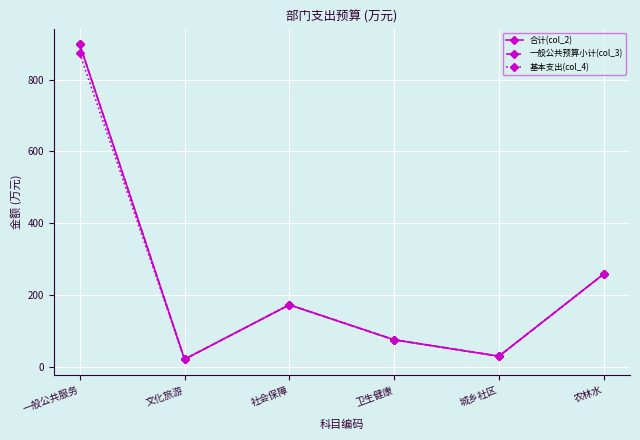

The value of 一般公共预算小计(col_3) at 卫生健康 is 101.0. True or false?

False